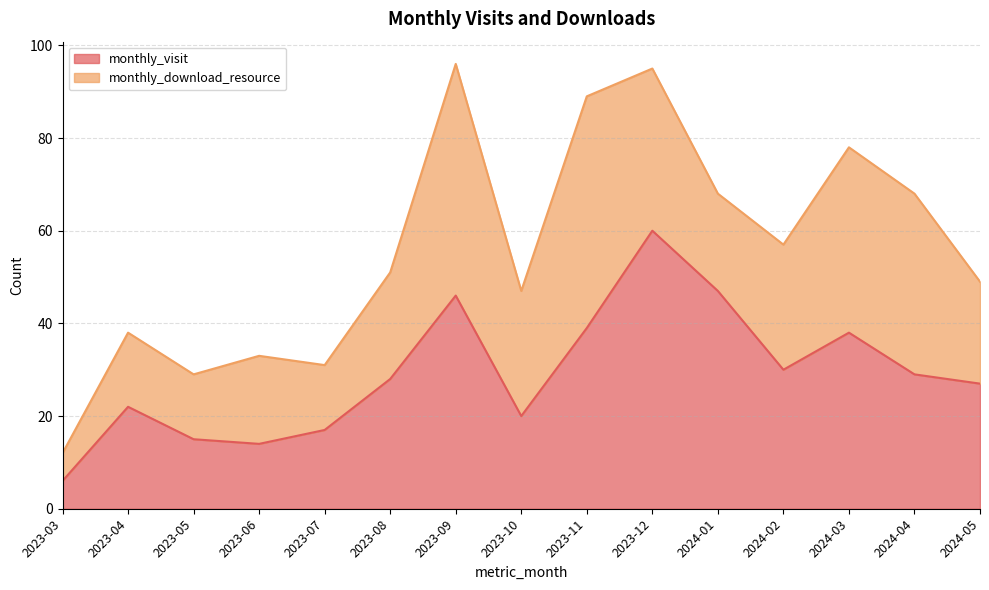

What is the greatest value displayed?

60